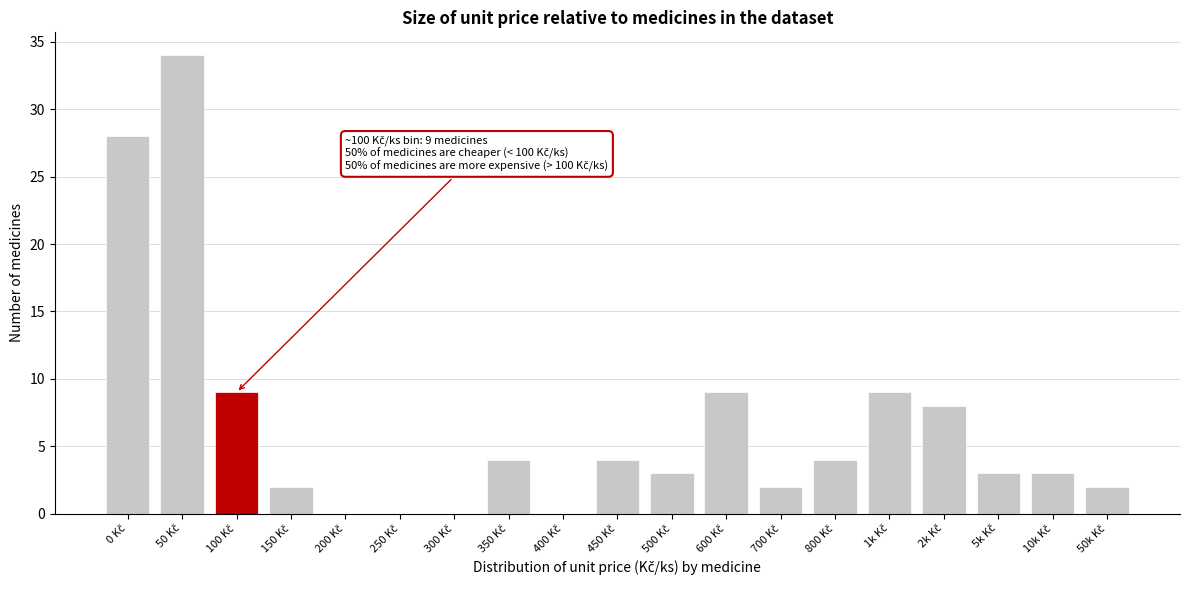

What is the sum of all values?

124